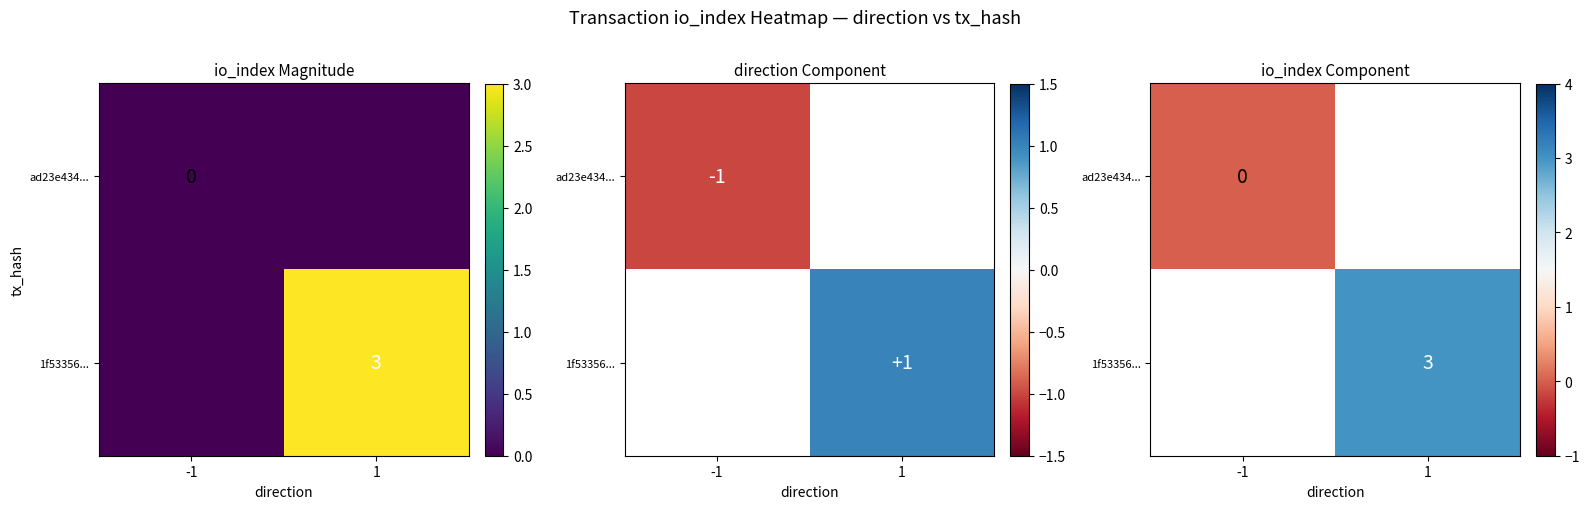

Which label corresponds to the largest value in the chart?

1